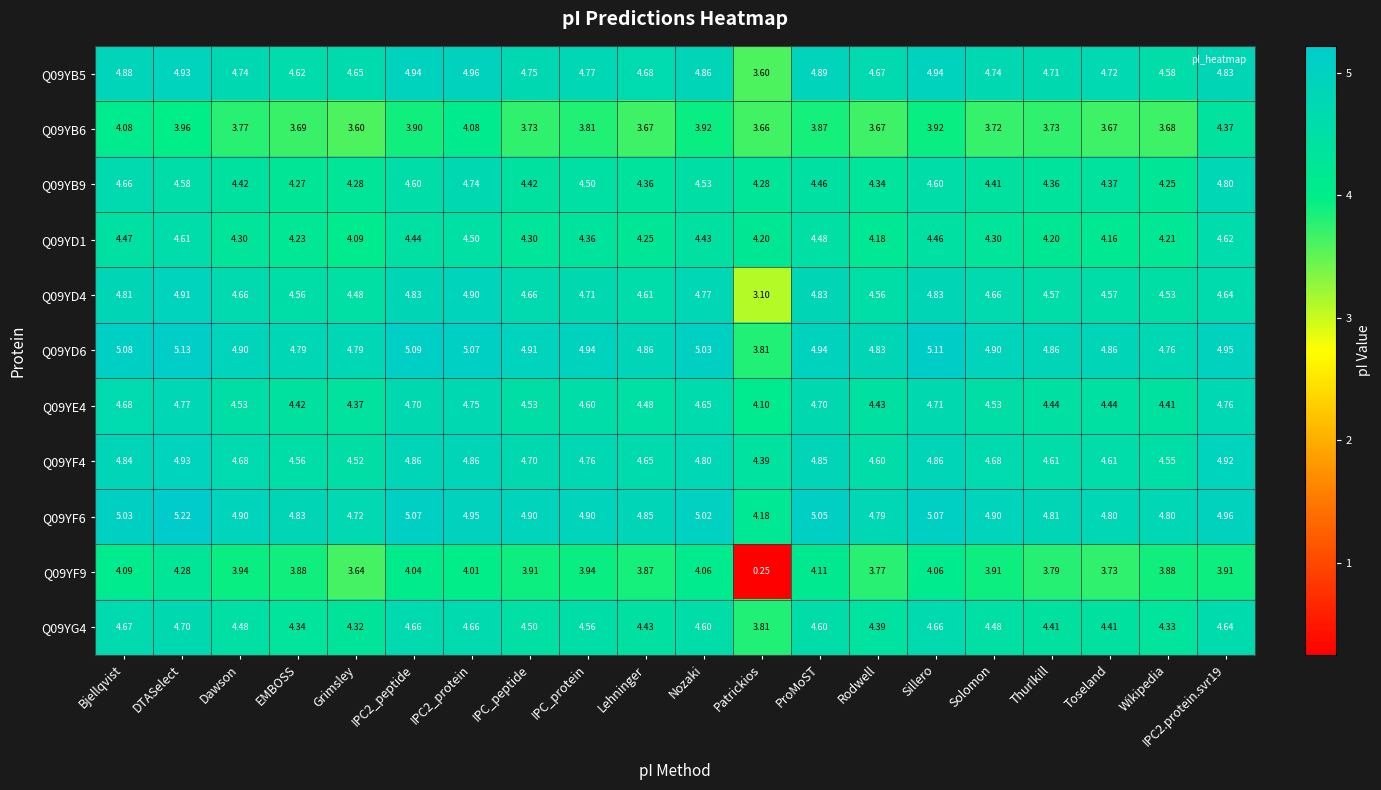

Which category has the lowest value across all series?

Patrickios